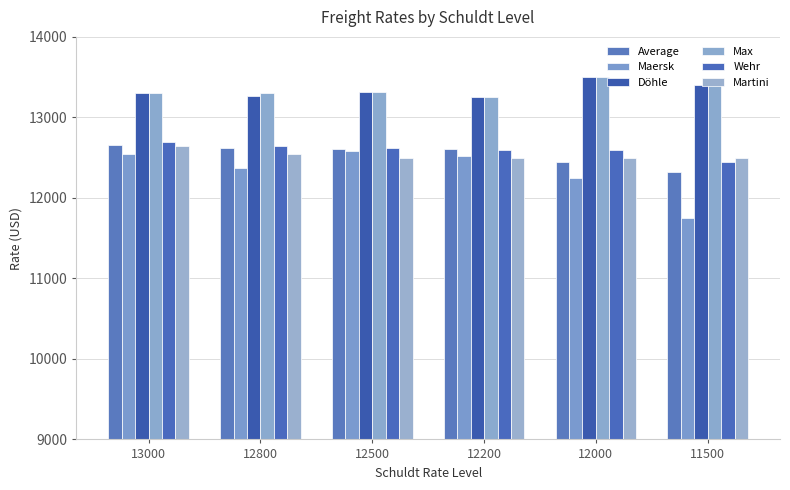

Which category has the lowest value across all series?

11500